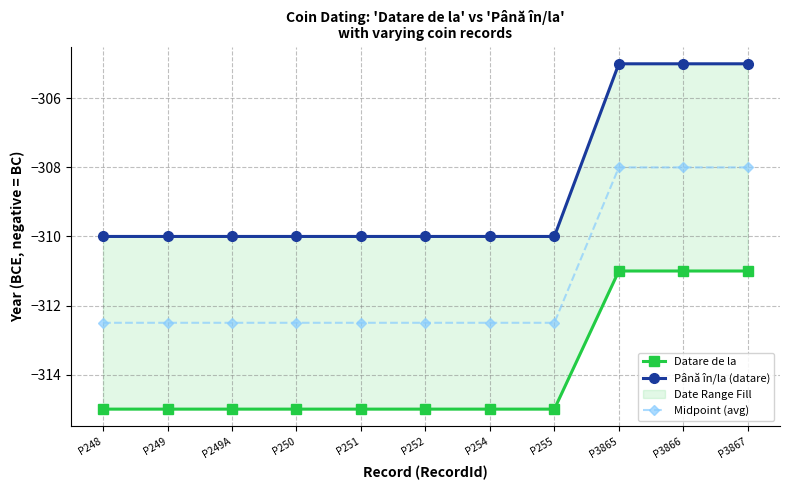

What value does the Până în/la (datare) series have at P3865?

-305.0